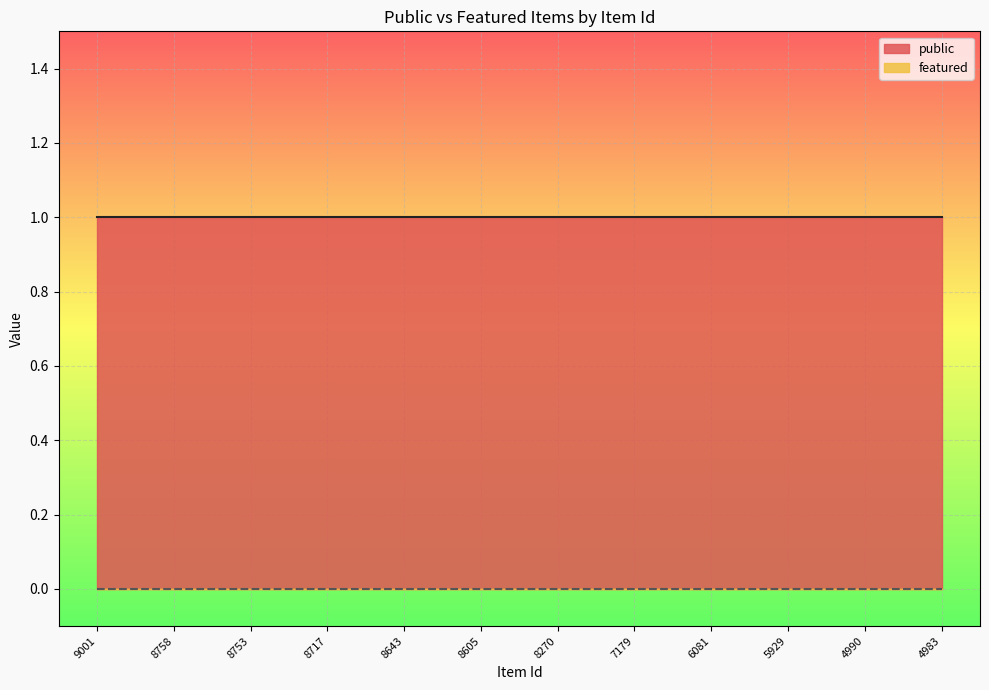

Read the public value at 8270.

1